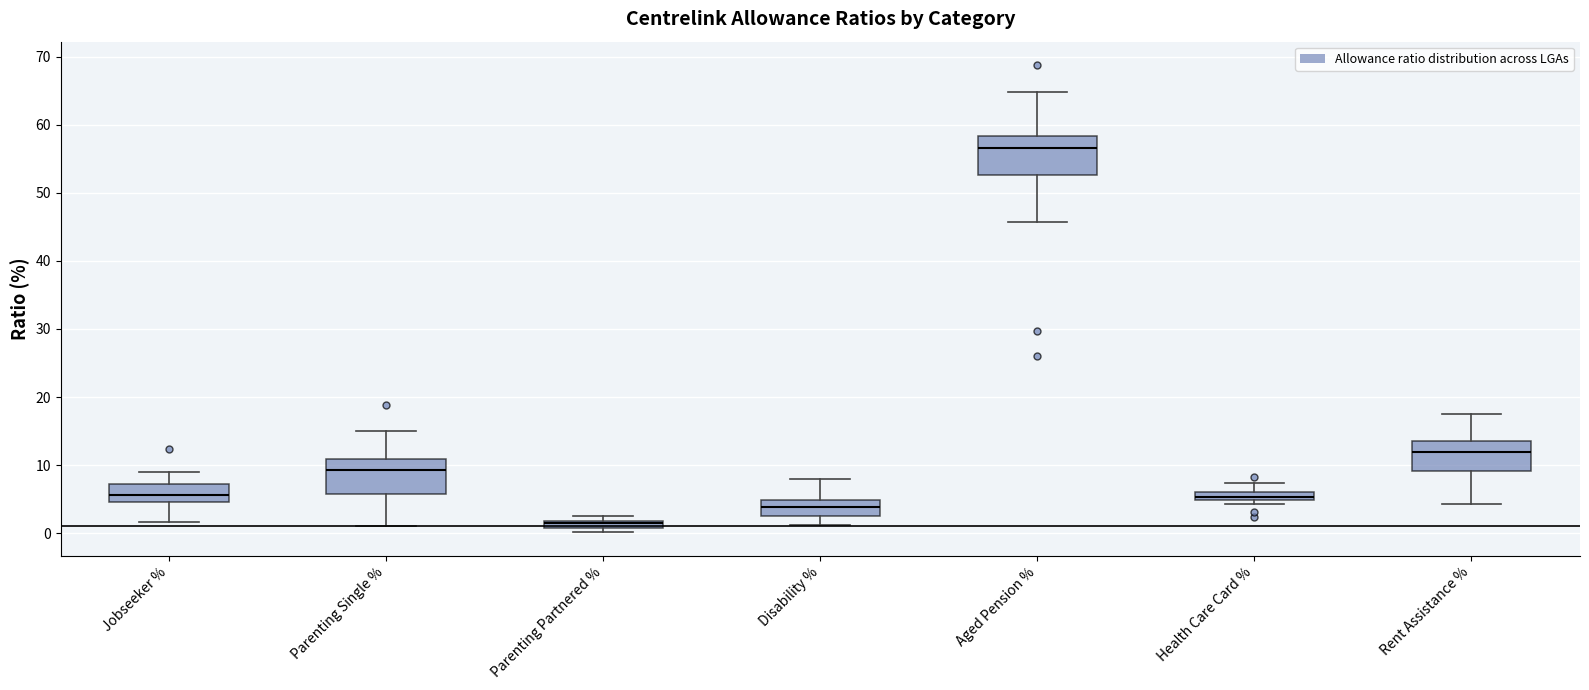

Which box has the lowest median line?

Parenting Partnered %